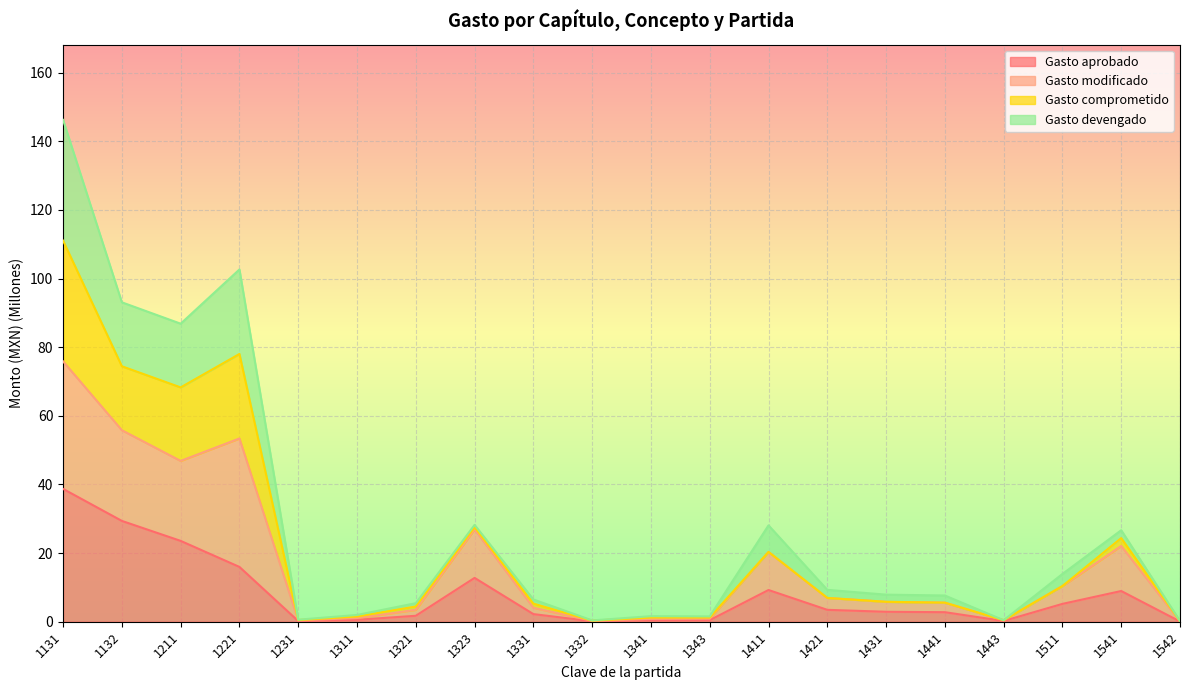

How many lines are shown in the chart?

4